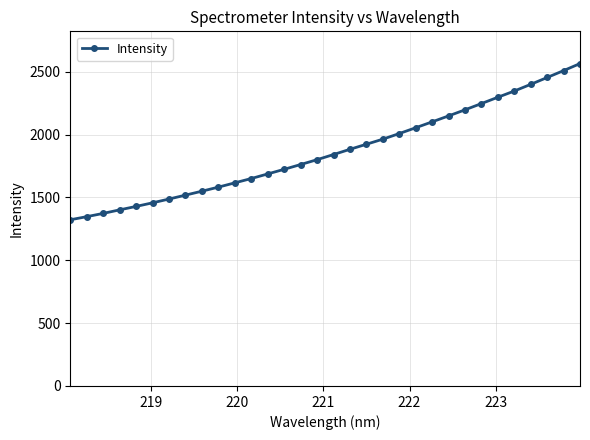

What is the value of the 27th point from the left?

2296.8